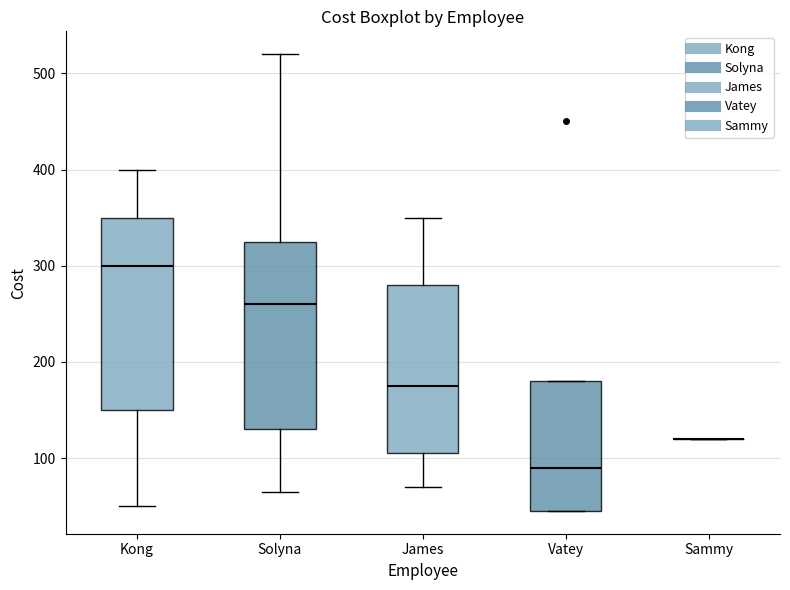

Reading left to right, transcribe this box plot: for each box, give where its median line is, the range the box spans, and where its two whiskers end, as read against the y-axis. The values are not printed on the chart, so give them approximately, as read against the axis.

Kong: median 300, box 150 to 350, whiskers 50 to 400
Solyna: median 260, box 130 to 330, whiskers 70 to 520
James: median 180, box 110 to 280, whiskers 70 to 350
Vatey: median 90, box 50 to 180, whiskers 50 to 180
Sammy: box collapsed to a line at 120, whiskers 120 to 120